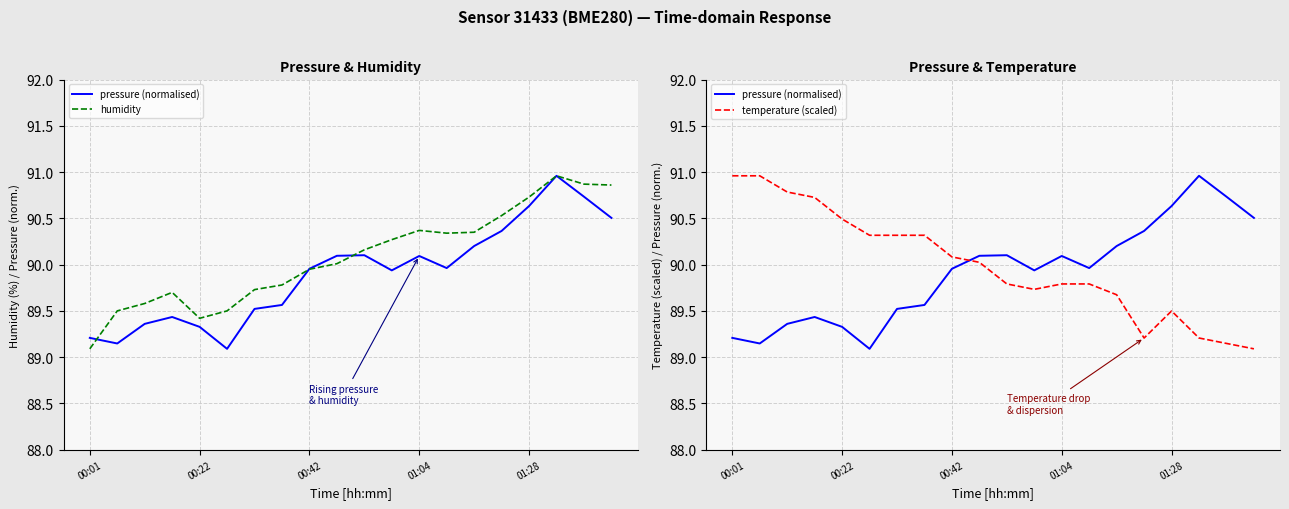

What is the average value of the temperature (scaled) series?

90.0